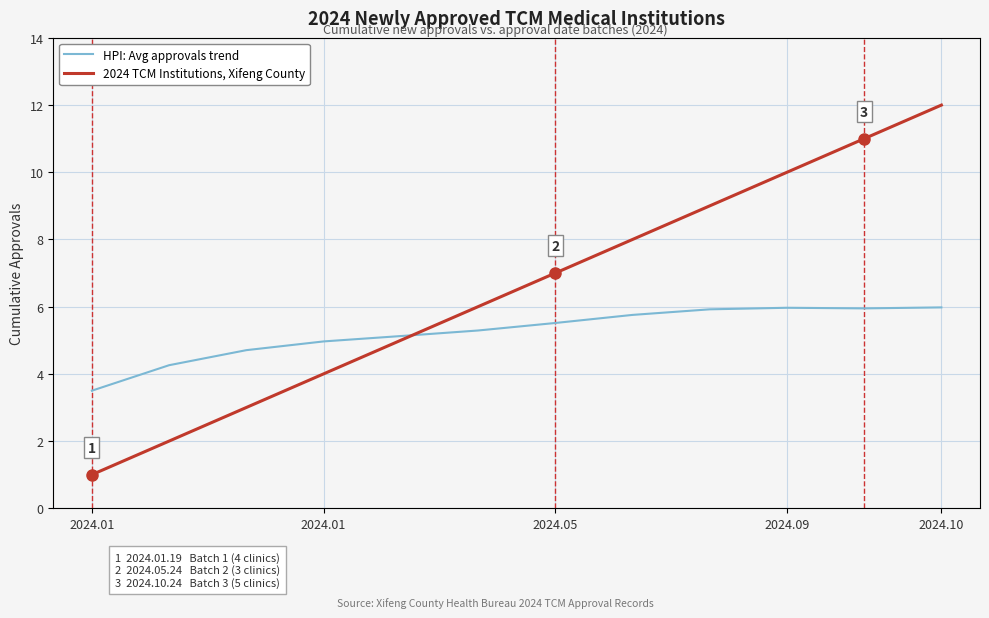

What is the minimum value for HPI: Avg approvals trend?

3.5